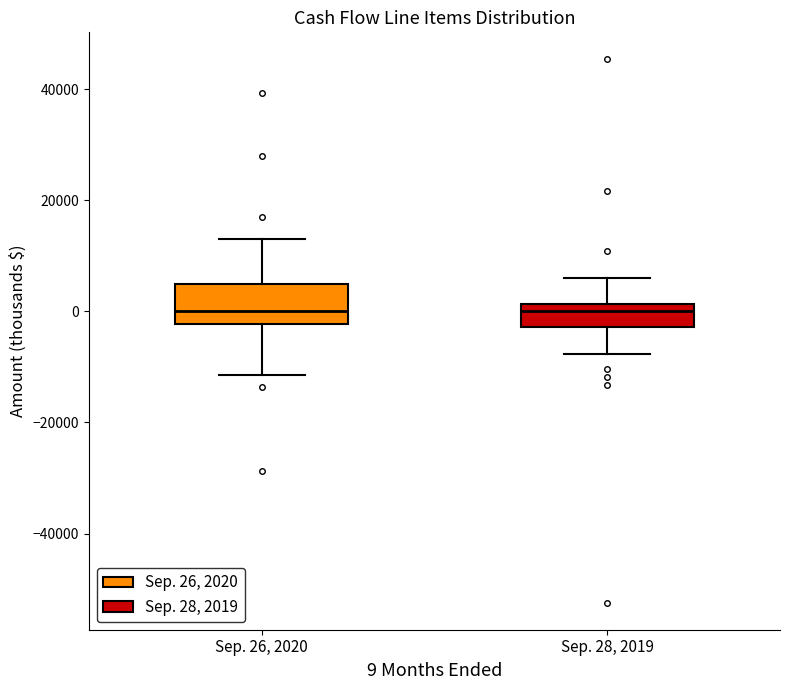

Reading left to right, read every box against the y-axis: the position of its median line, the range the box covers, and the ends of its whiskers. The values are not printed on the chart, so give them approximately, as read against the axis.

Sep. 26, 2020: median 0, box -2000 to 4000, whiskers -12000 to 14000
Sep. 28, 2019: median 0, box -2000 to 2000, whiskers -8000 to 6000